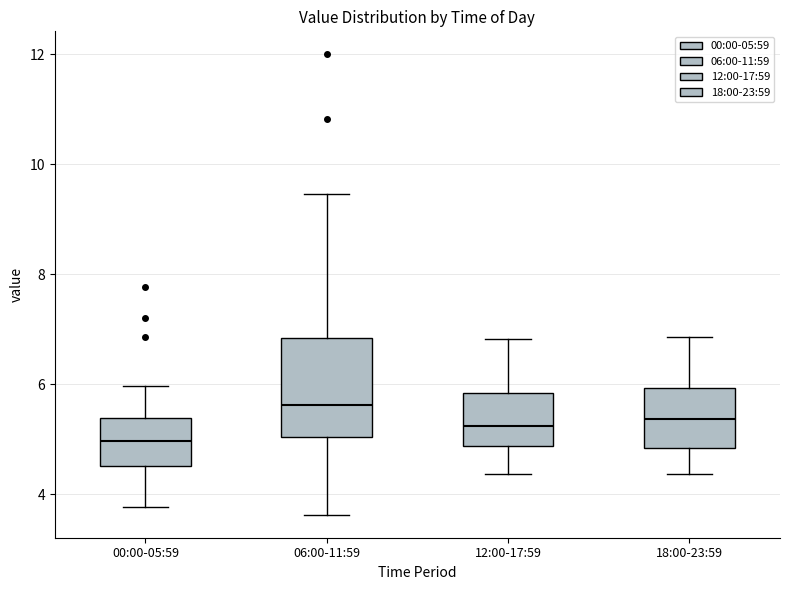

Where is the upper edge of the box for 06:00-11:59 on the y-axis? The values are not printed on the chart, so give them approximately, as read against the axis.

6.8